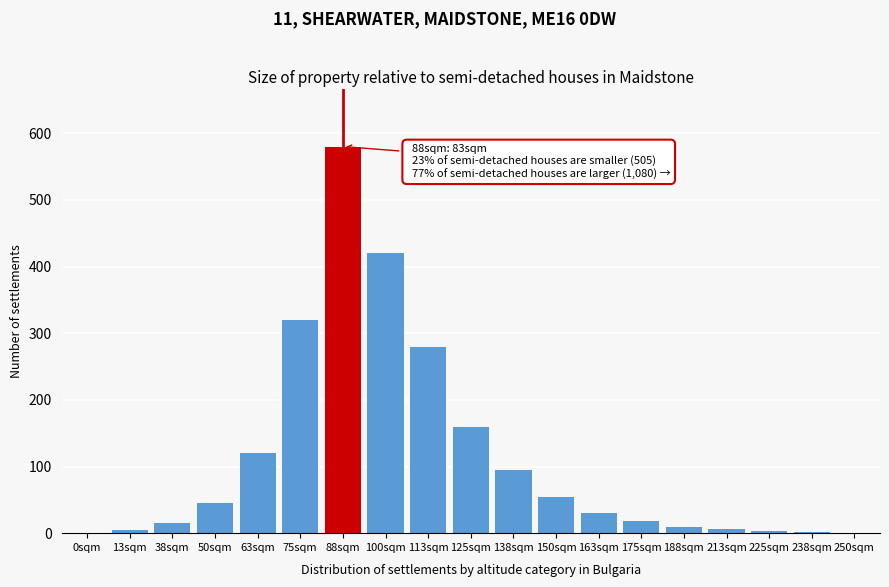

Approximately how many times larger is the value at 100sqm compared to 125sqm?

2.6